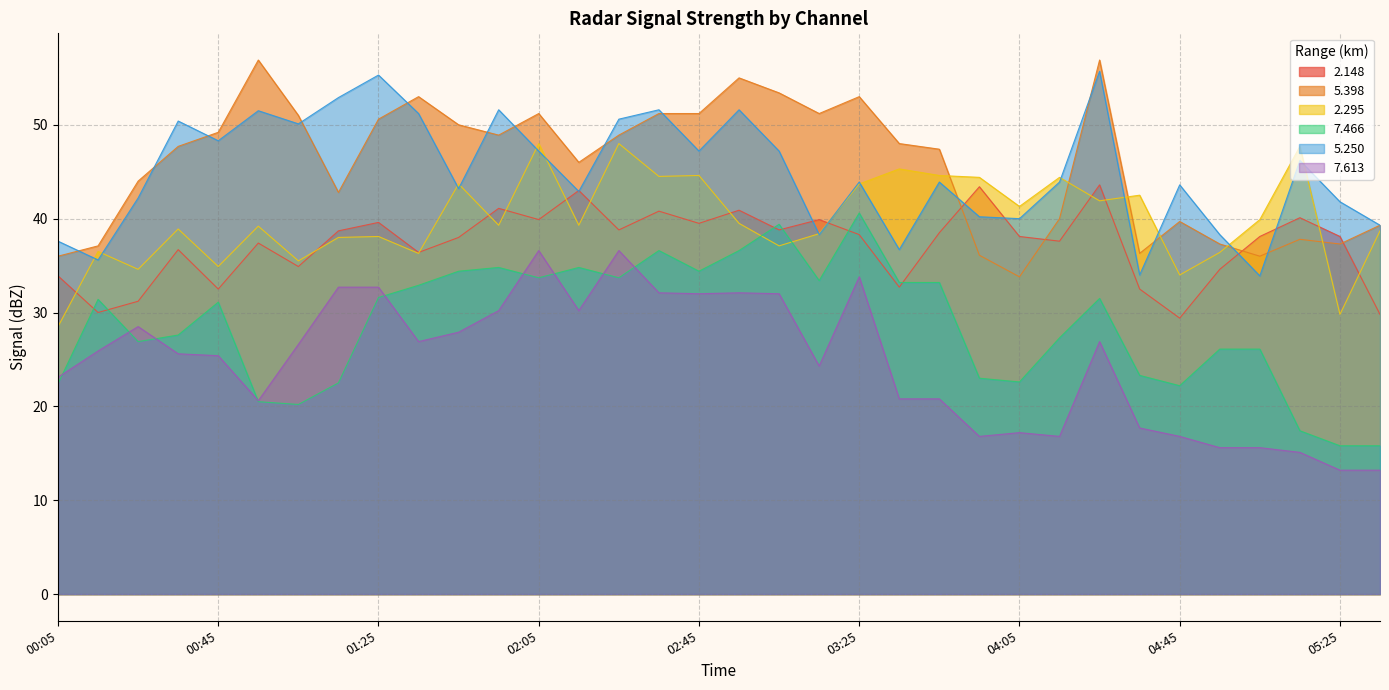

At which category does the chart reach its minimum across all series?

05:25